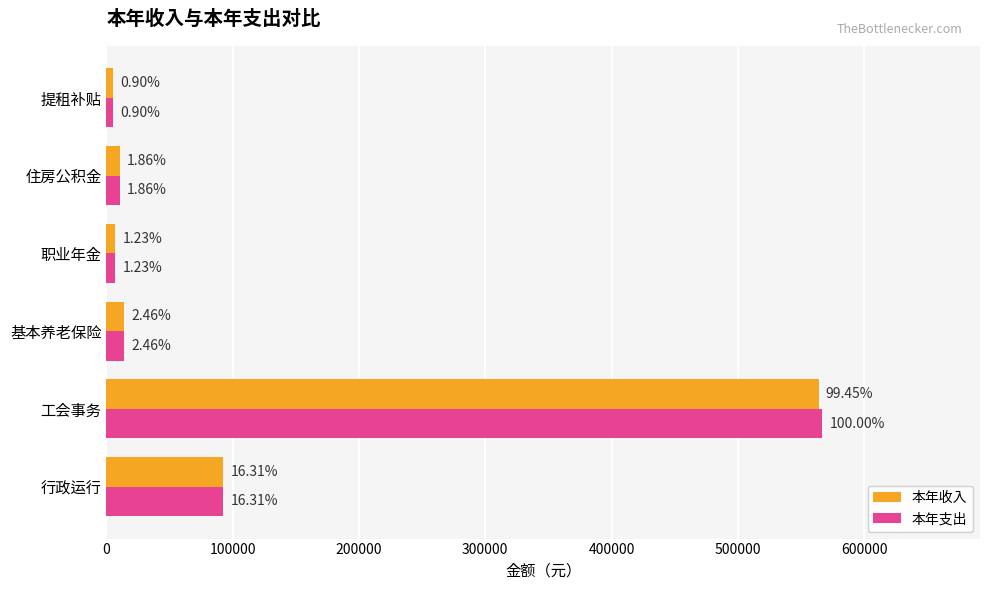

What are all the series names shown in the legend?

本年收入, 本年支出